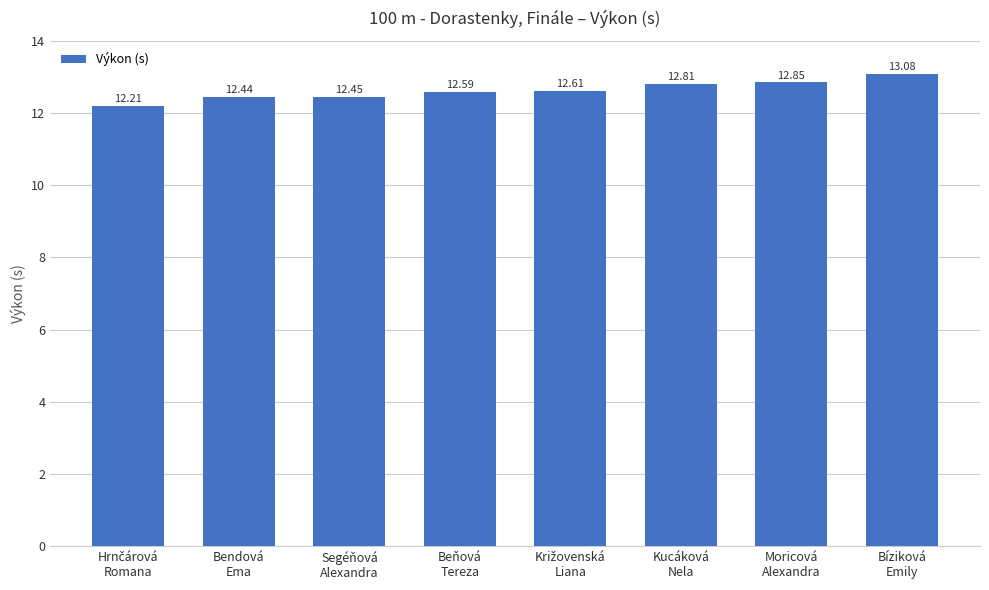

What is the difference between the second highest and minimum values?

0.6